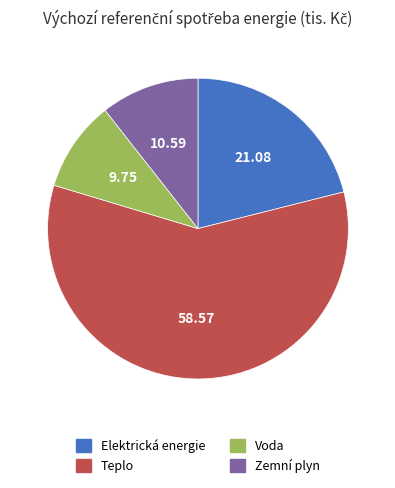

Between Elektrická energie and Teplo, which is larger?

Teplo